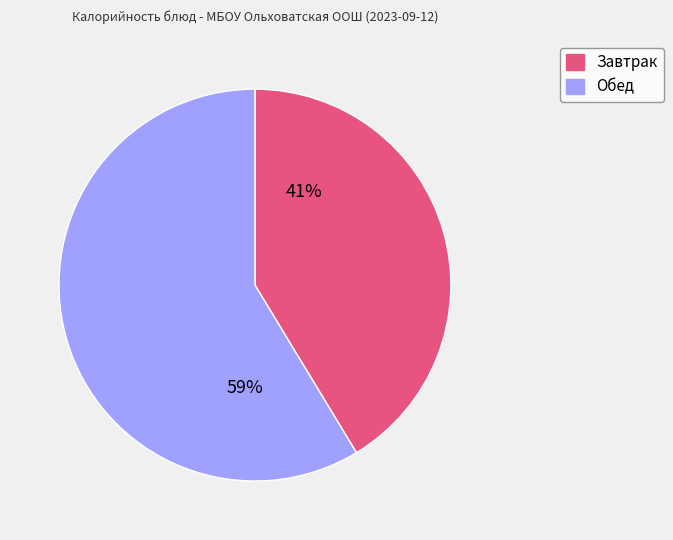

Does any single category account for the majority?

Yes